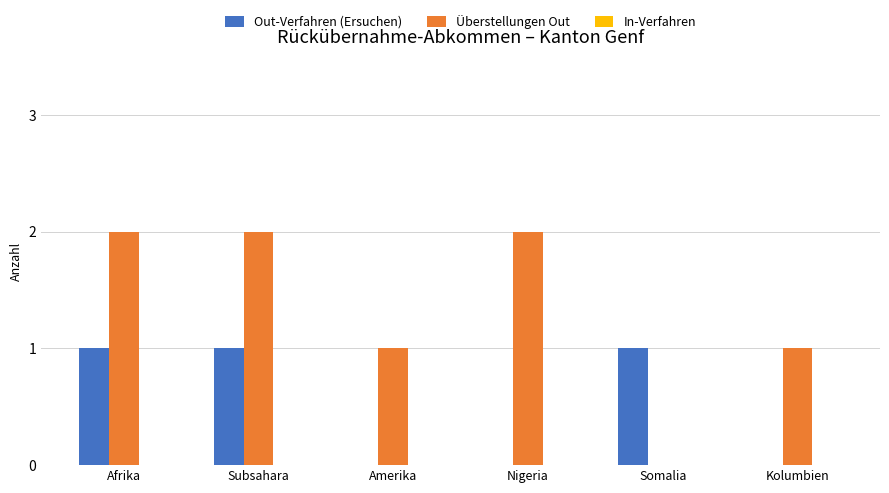

What is the sum of all Out-Verfahren (Ersuchen) values?

3